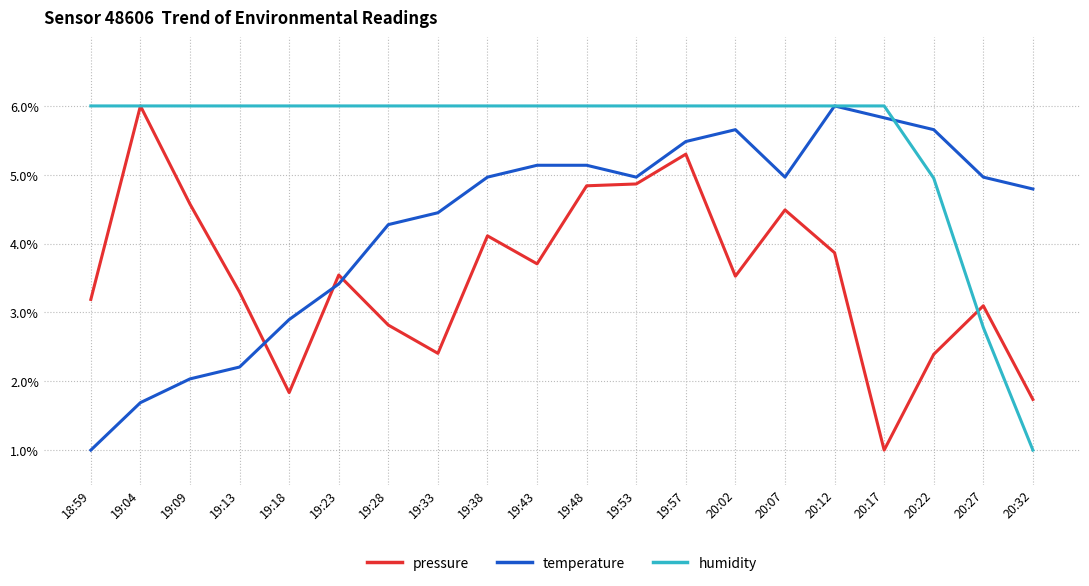

How many lines are shown in the chart?

3